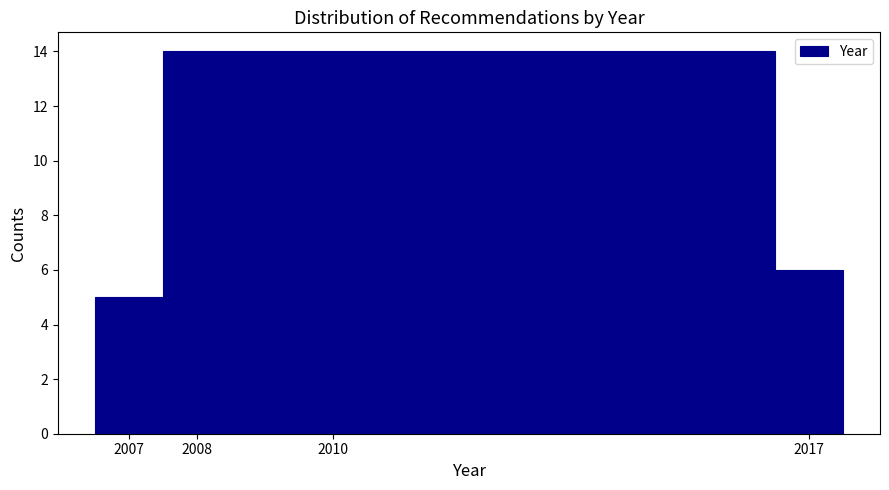

Reading left to right, list every bar in this chart as the range it spans on the x-axis followed by its height. The values are not printed on the chart, so give them approximately, as read against the axis.

2006.5 to 2007.5: 5
2007.5 to 2009.5: 14
2009.5 to 2016.5: 14
2016.5 to 2017.5: 6